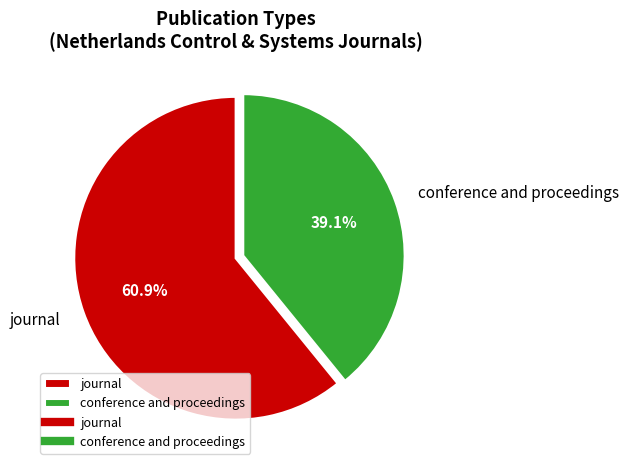

True or false: journal accounts for 72% of the total.

False